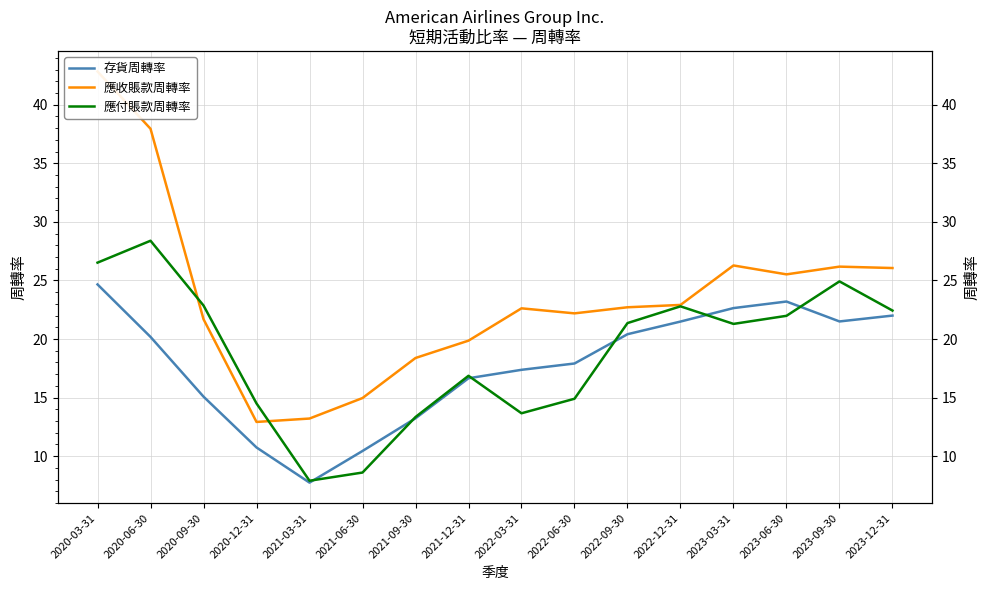

Rank the series by their maximum value, from lowest to highest.

存貨周轉率, 應付賬款周轉率, 應收賬款周轉率